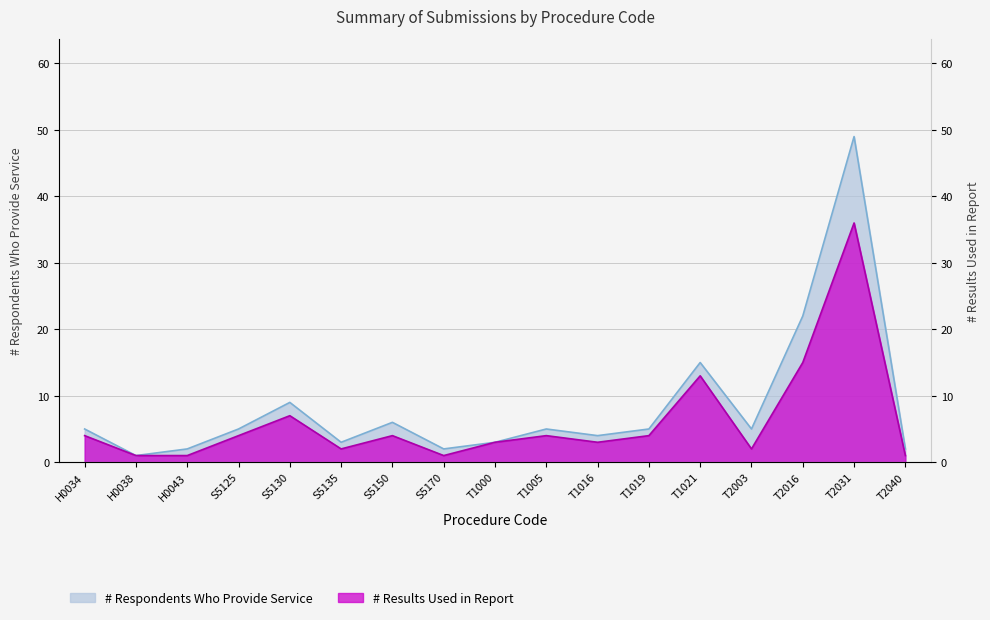

How many categories are shown in the chart?

17